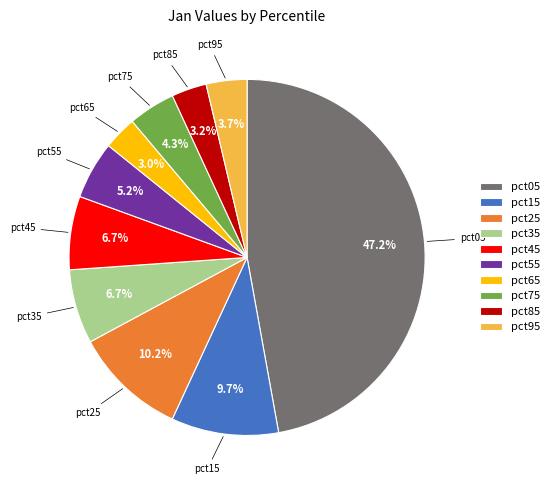

Is it true that pct35 is 7% of the pie?

True